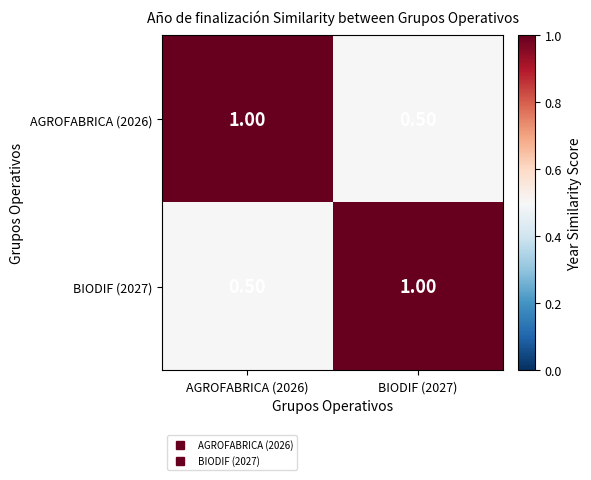

What is the difference between the highest and lowest values at AGROFABRICA (2026)?

0.5